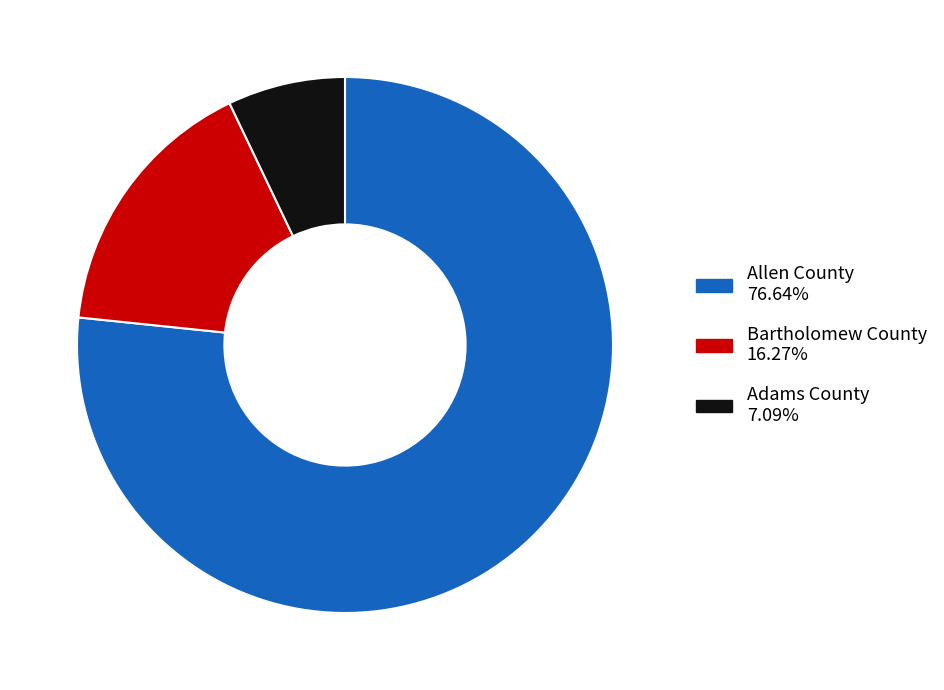

Which slice is the smallest?

Adams County